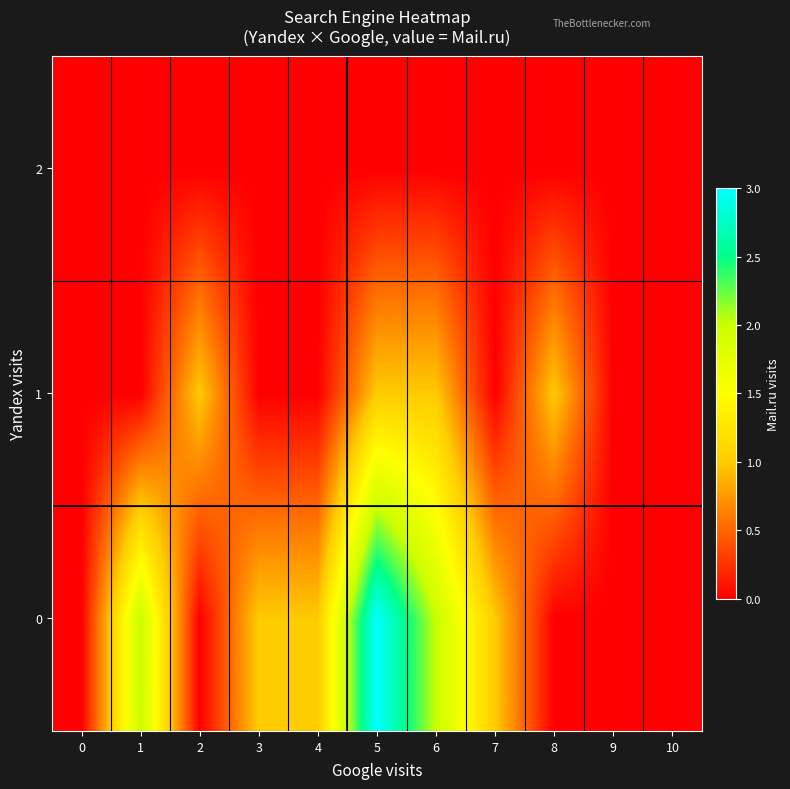

Reading right to left, extract all data points from this chart.

0: 10=0	9=0	8=0	7=1	6=2	5=3	4=1	3=1	2=0	1=2	0=0
1: 10=0	9=0	8=1	7=0	6=1	5=1	4=0	3=0	2=1	1=0	0=0
2: 10=0	9=0	8=0	7=0	6=0	5=0	4=0	3=0	2=0	1=0	0=0